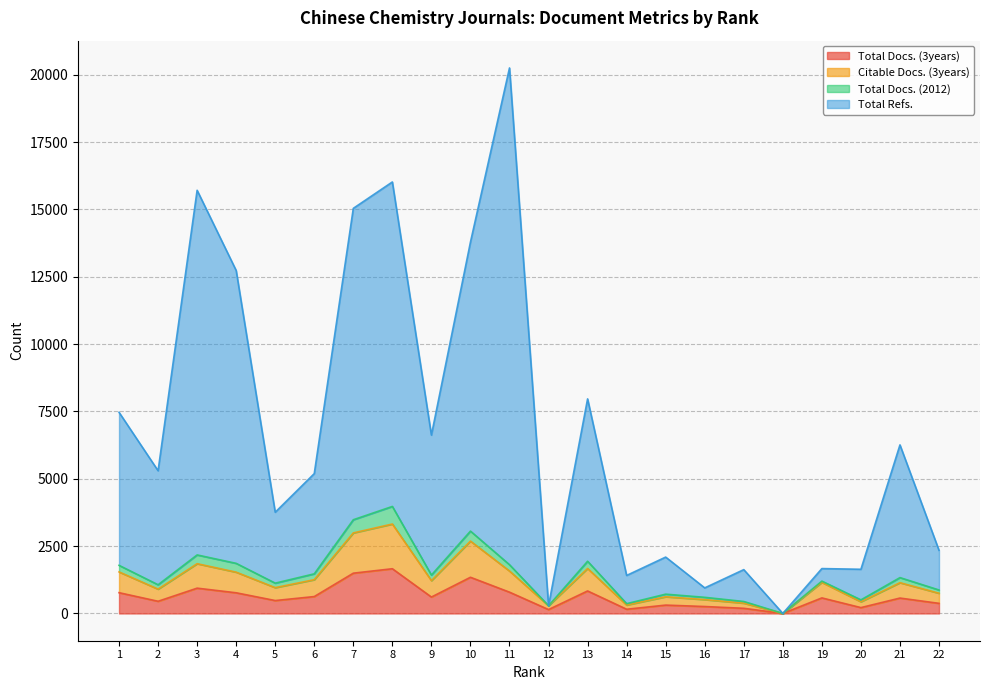

The Total Docs. (3years) series shows 577 at 19. True or false?

True